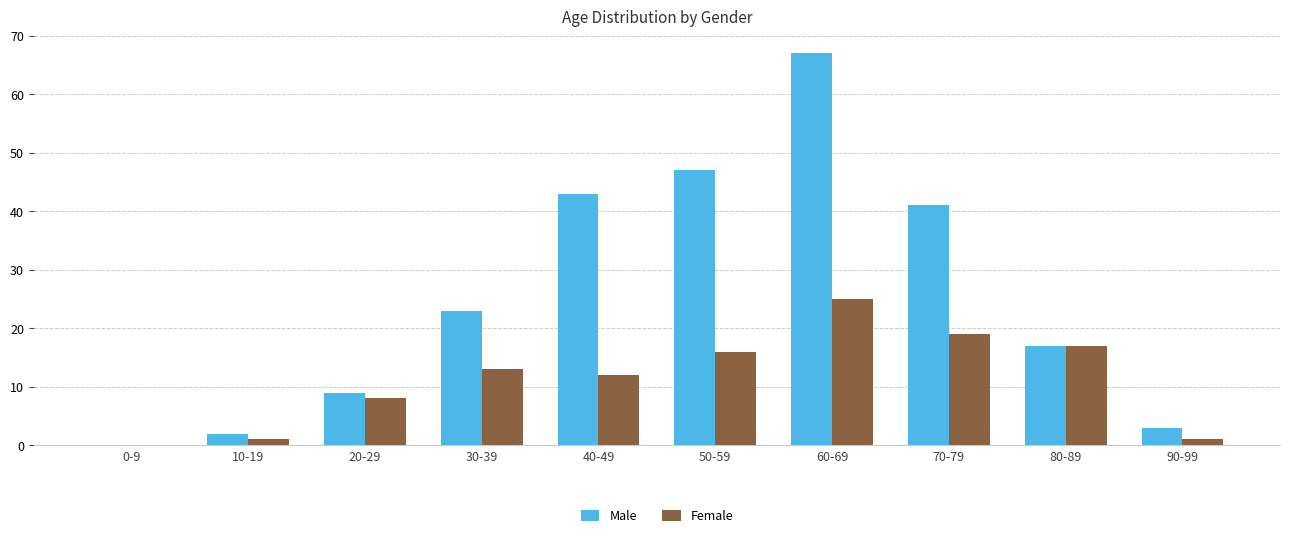

Reading left to right, transcribe all the data shown in this chart.

Male: 0-9=0	10-19=2	20-29=9	30-39=23	40-49=43	50-59=47	60-69=67	70-79=41	80-89=17	90-99=3
Female: 0-9=0	10-19=1	20-29=8	30-39=13	40-49=12	50-59=16	60-69=25	70-79=19	80-89=17	90-99=1